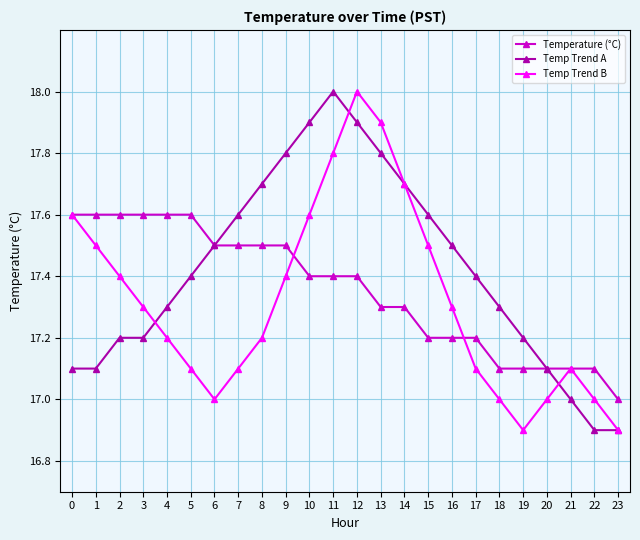

Which series changed the most between 8 and 16?

Temperature (°C)